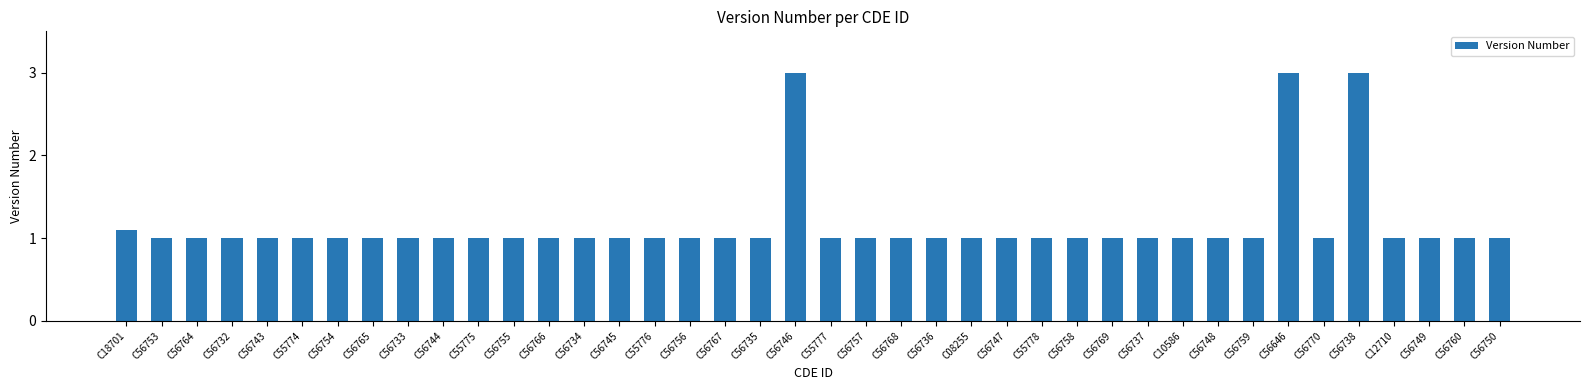

True or false: the data shows 0.7 at C55777.

False